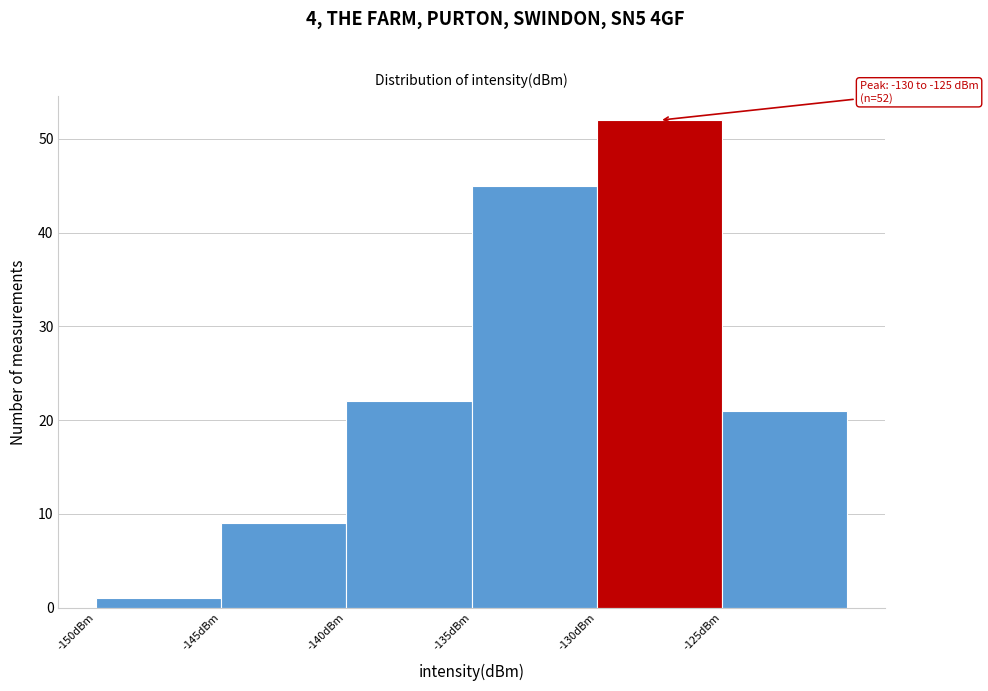

Which range on the x-axis has the tallest bar?

-130 to -125